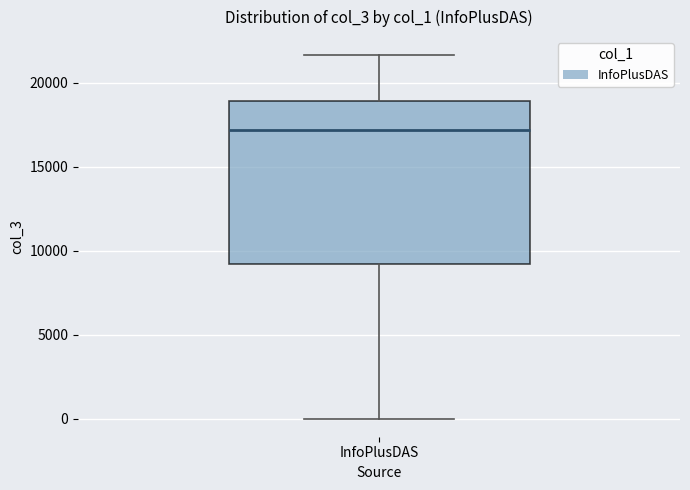

Transcribe this box plot: give where the median line is, the range the box spans, and where the two whiskers end, as read against the y-axis. The values are not printed on the chart, so give them approximately, as read against the axis.

median 17000, box 9000 to 19000, whiskers 0 to 21500